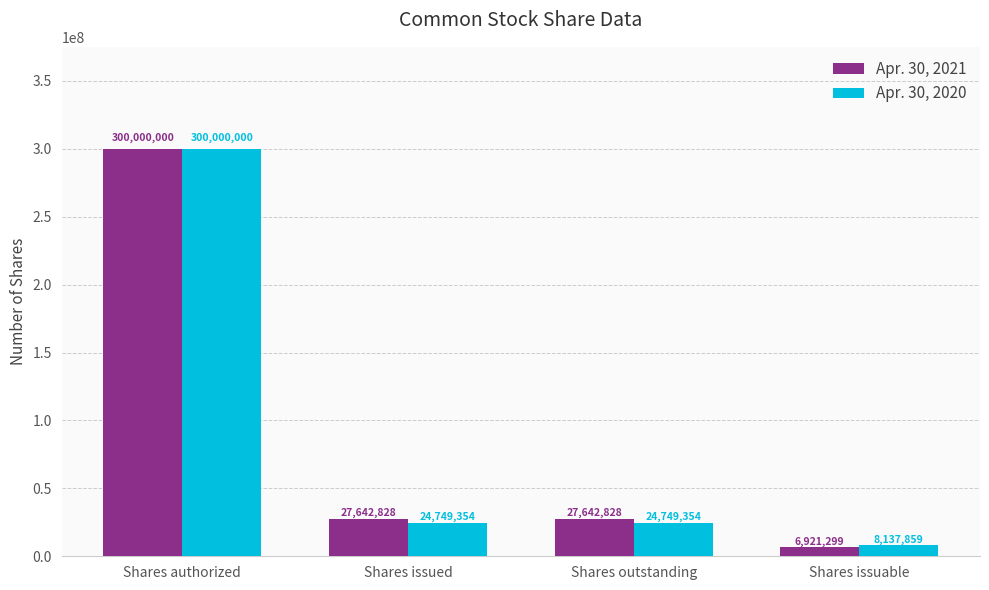

Reading left to right, list all the values displayed in this chart.

Apr. 30, 2021: Shares authorized=300000000	Shares issued=27642828	Shares outstanding=27642828	Shares issuable=6921299
Apr. 30, 2020: Shares authorized=300000000	Shares issued=24749354	Shares outstanding=24749354	Shares issuable=8137859